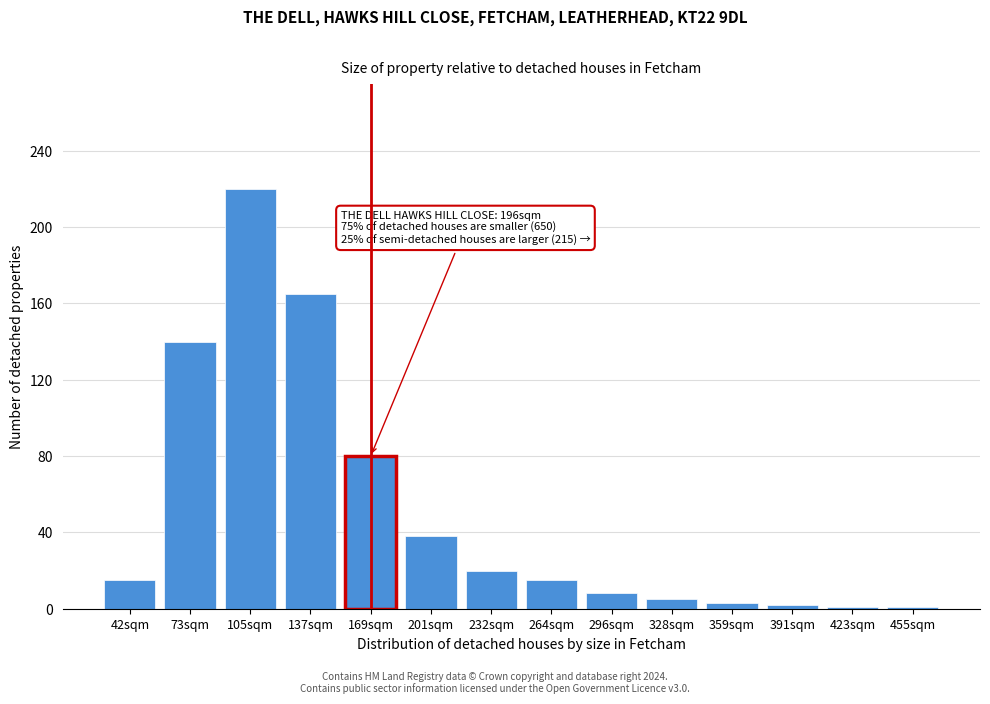

What is the difference between the second highest and second lowest values?

164